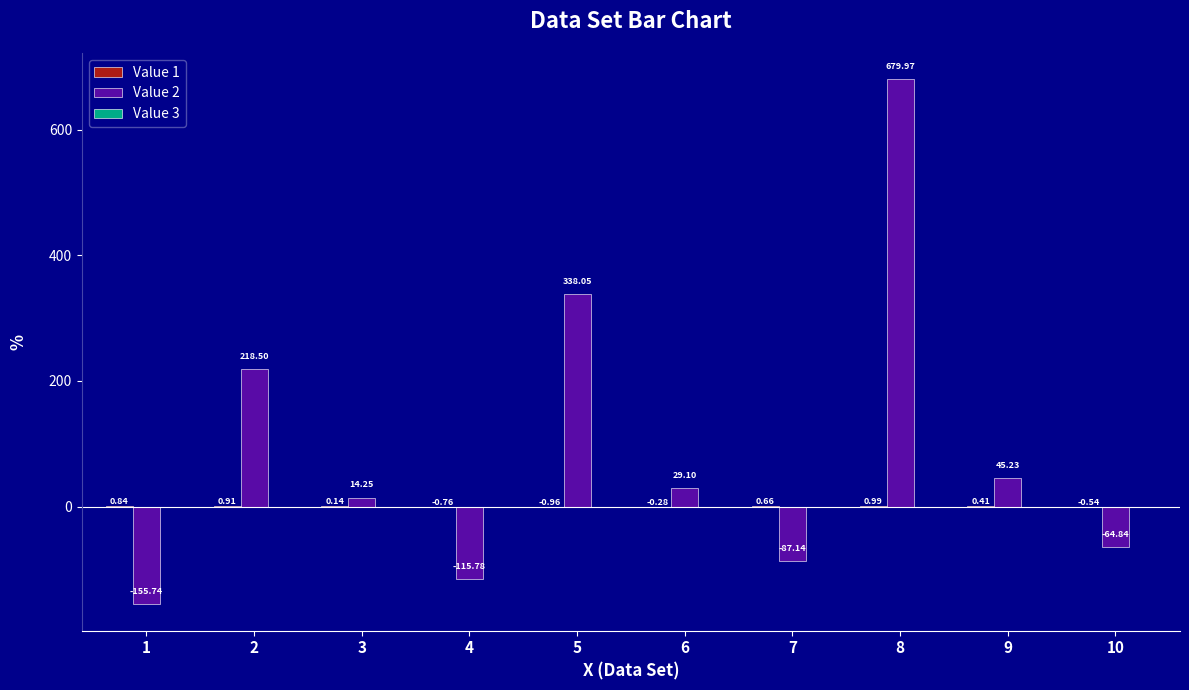

How many groups of bars are there?

10